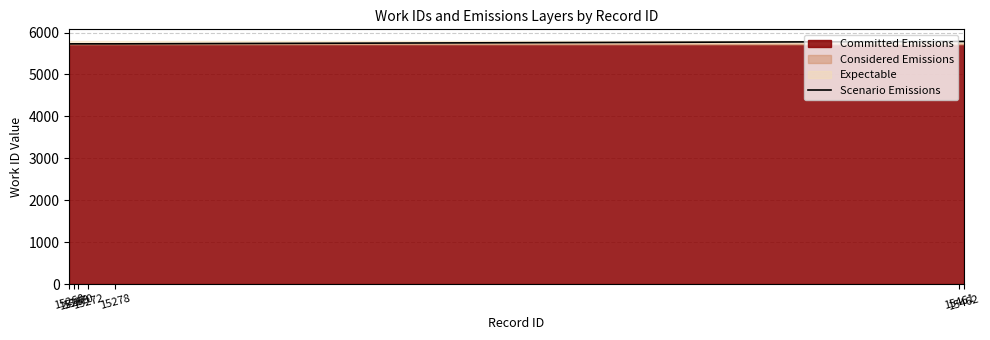

How many lines are shown in the chart?

1